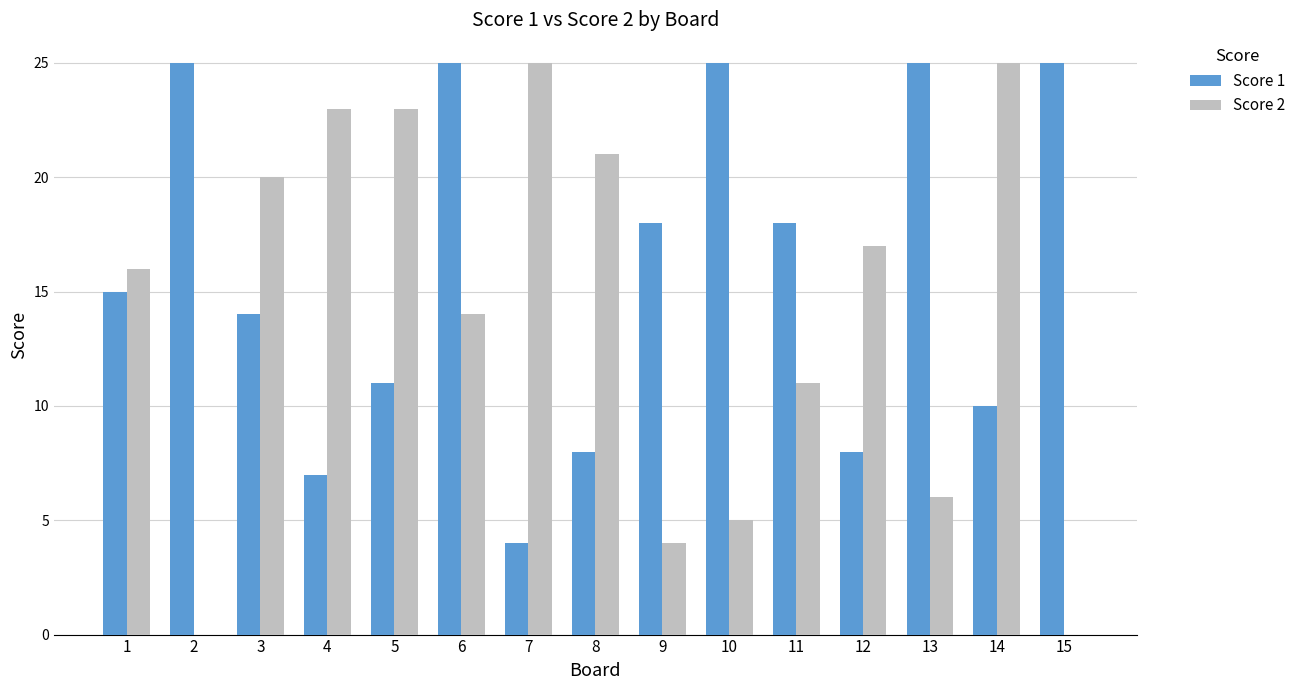

What is the sum of the Score 2 values at 3 and 10?

25